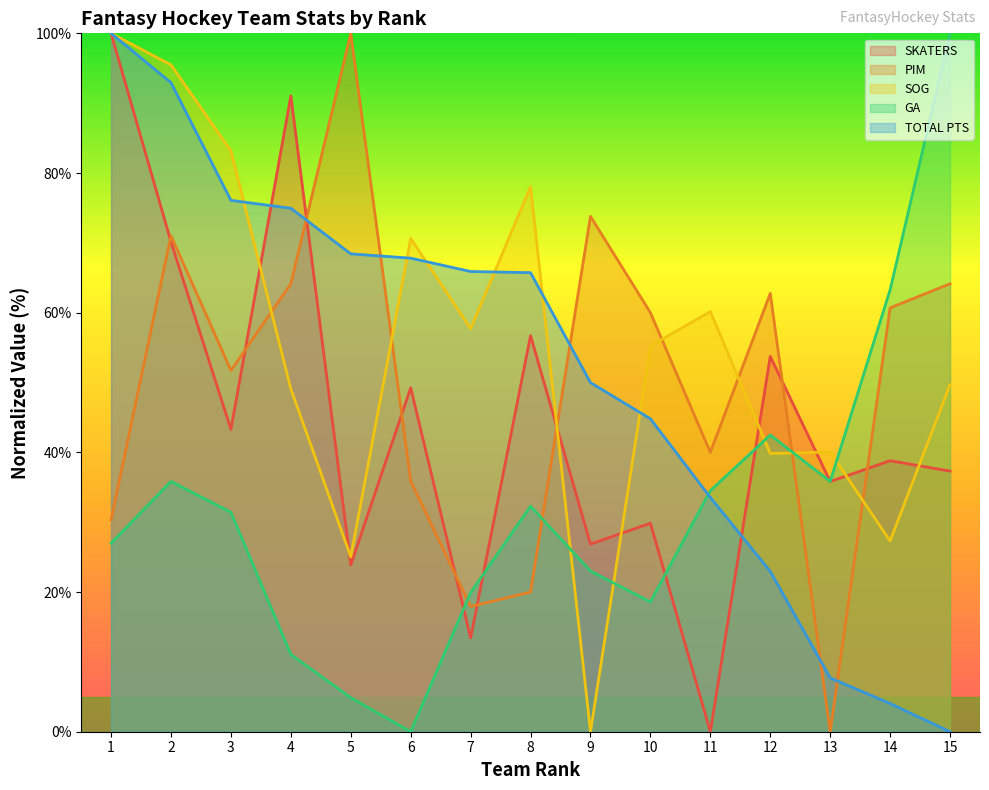

At which category does the chart reach its minimum across all series?

11